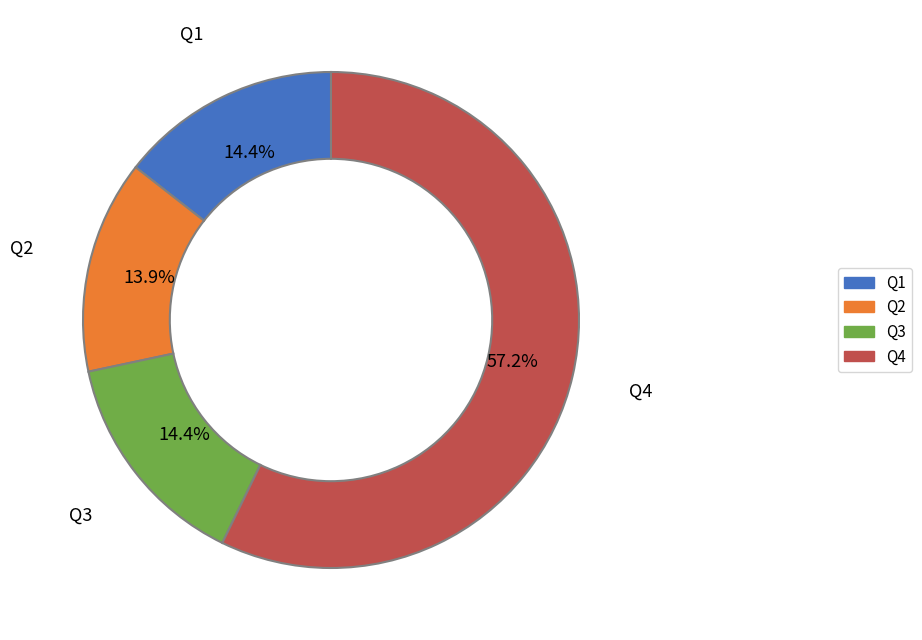

Which category has the biggest portion of the pie?

Q4